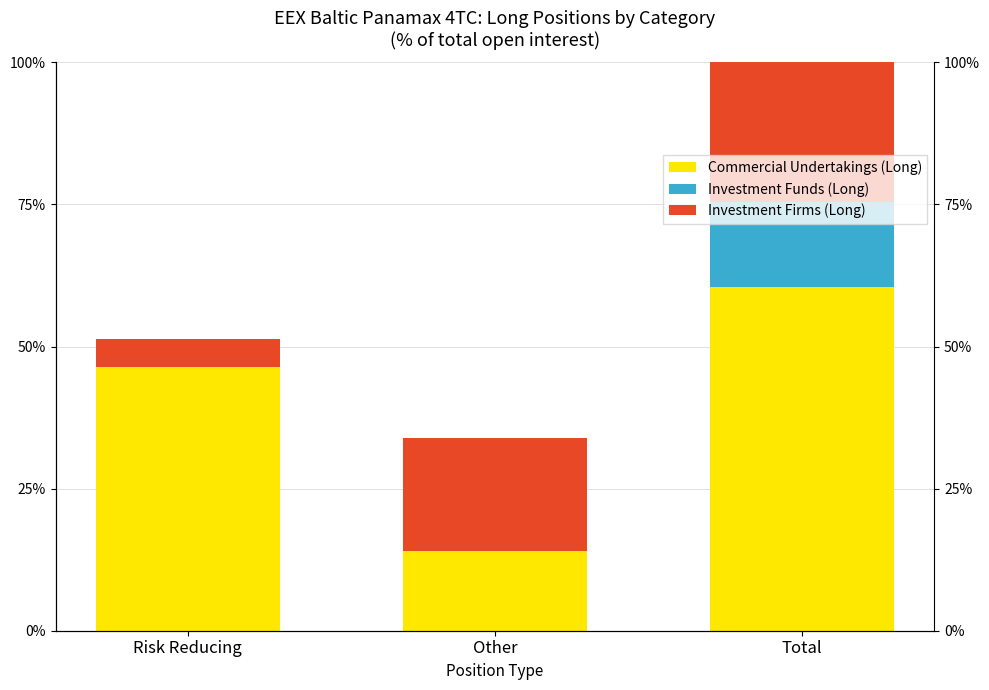

What is the difference between the Commercial Undertakings (Long) values at Risk Reducing and Total?

14.1